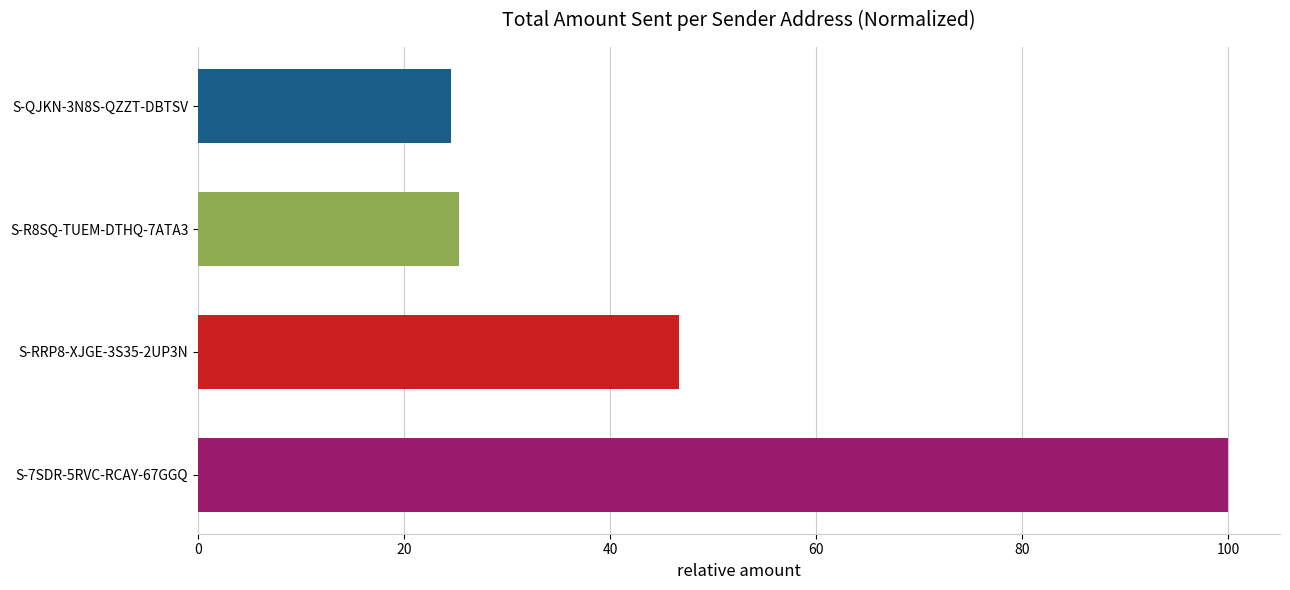

Reading top to bottom, extract all data points from this chart.

24.6	25.3	46.7	100.0